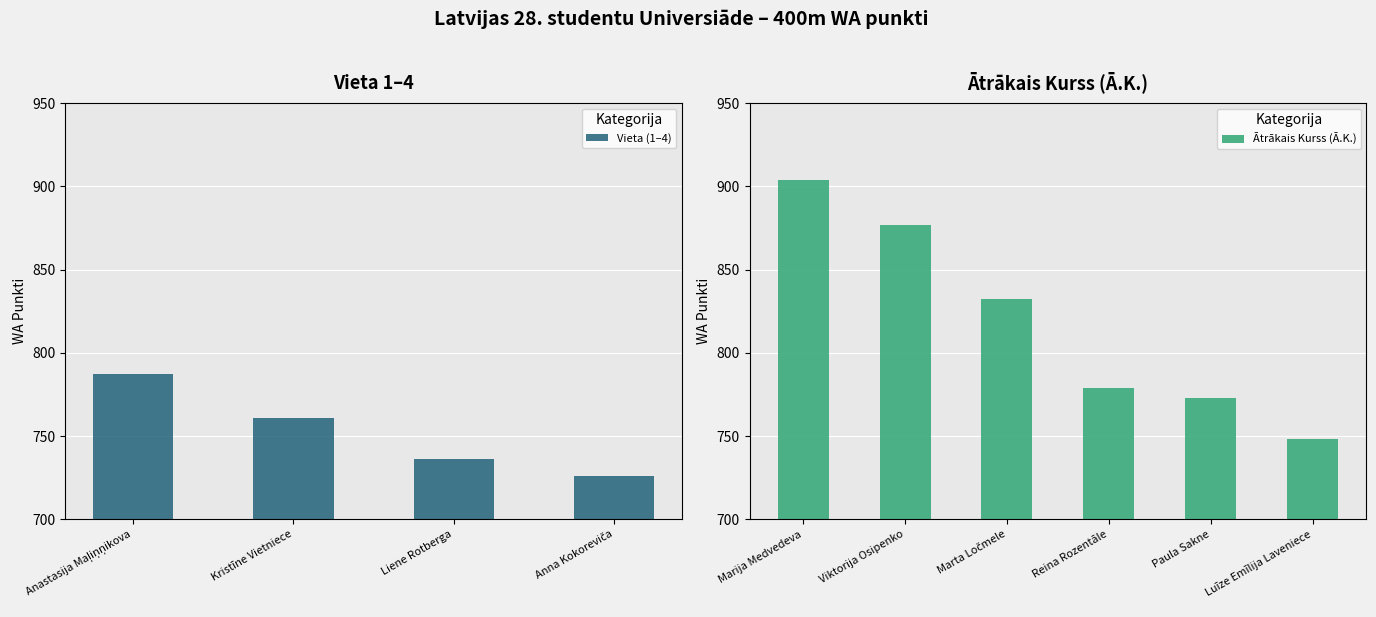

Between Luīze Emīlija Laveniece and Marija Medvedeva, which is larger?

Marija Medvedeva